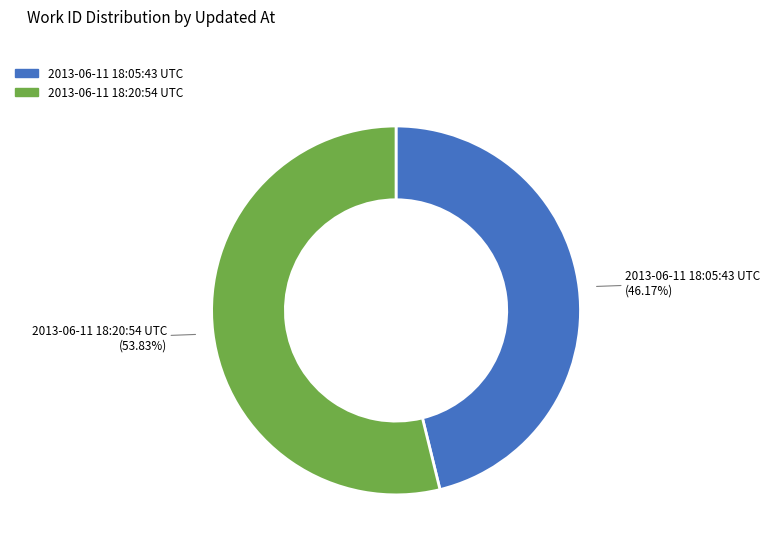

The 2013-06-11 18:05:43 UTC slice represents 46% of the pie. True or false?

True